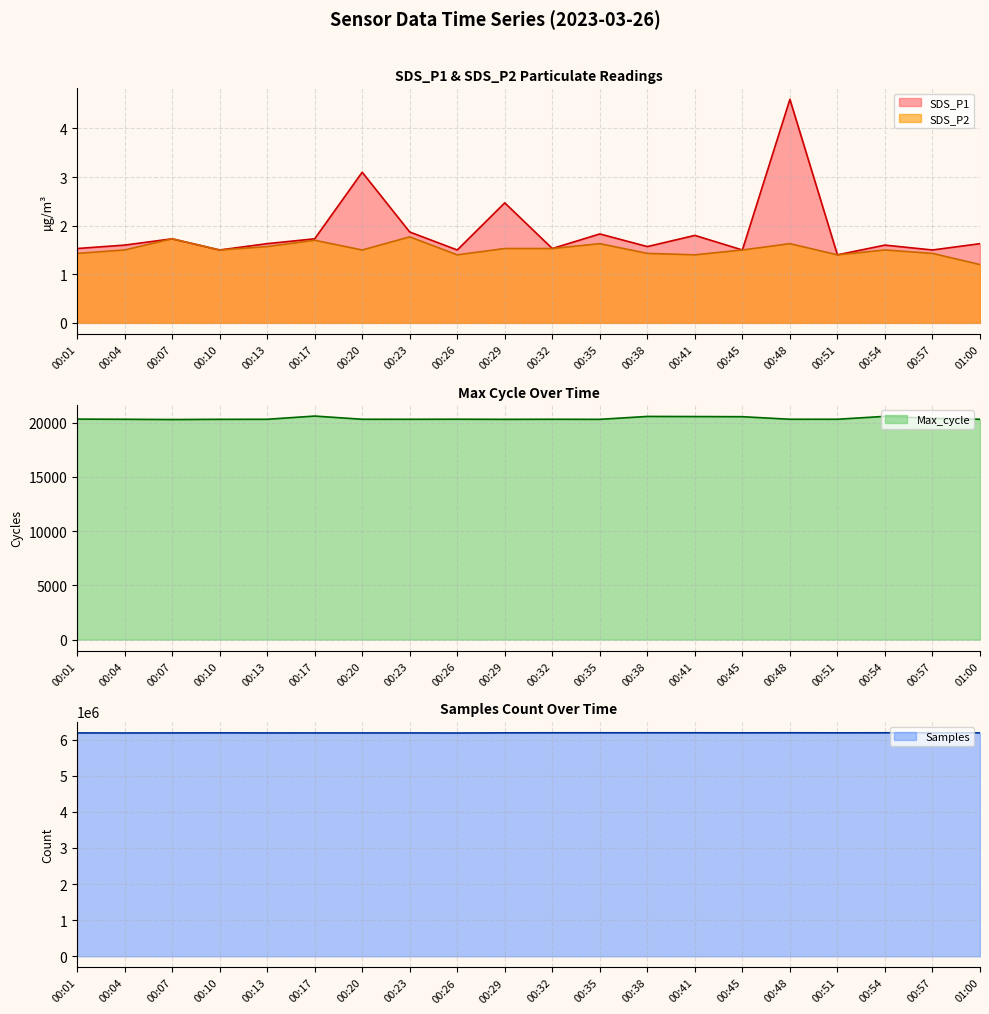

The value of Max_cycle at 00:48 is 20302.0. True or false?

True